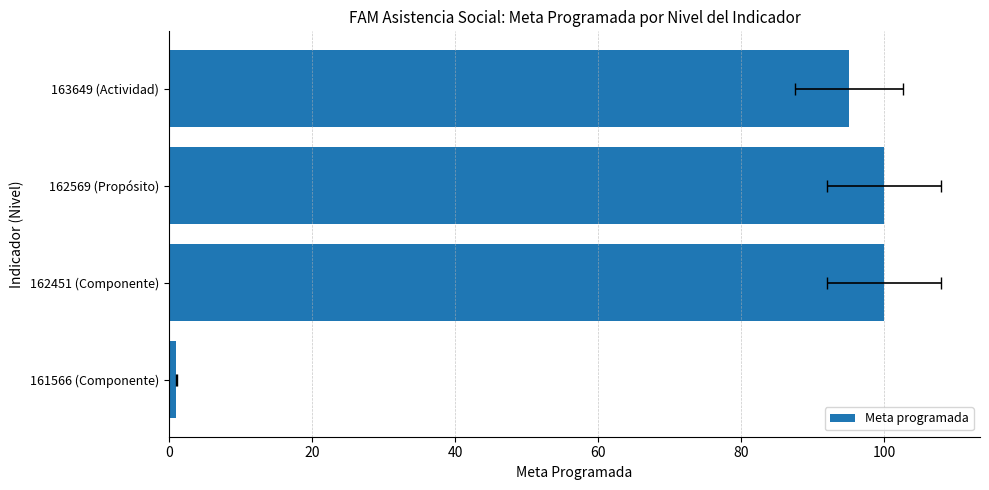

What is the difference between the maximum and minimum values?

99.0